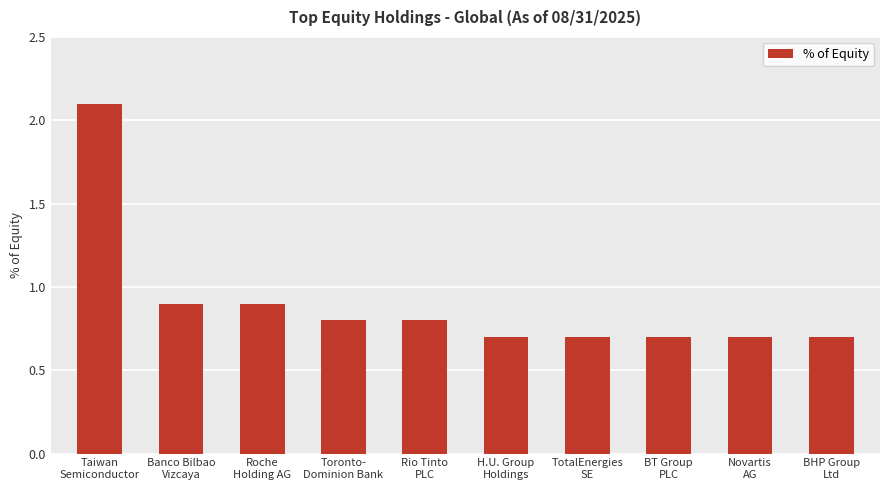

What is the sum of all values?

9.0